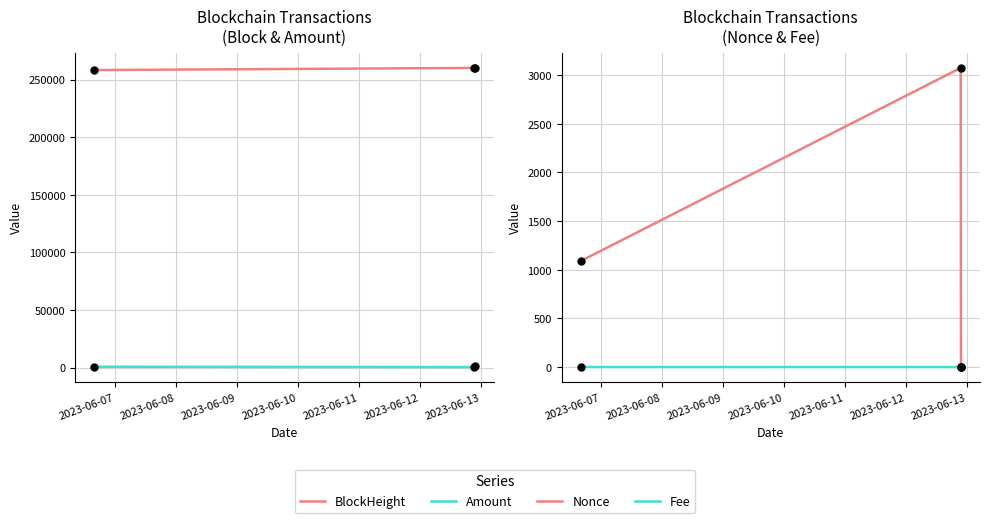

What is the difference between the Amount values at 2023-06-07 and 2023-06-09?

507.4